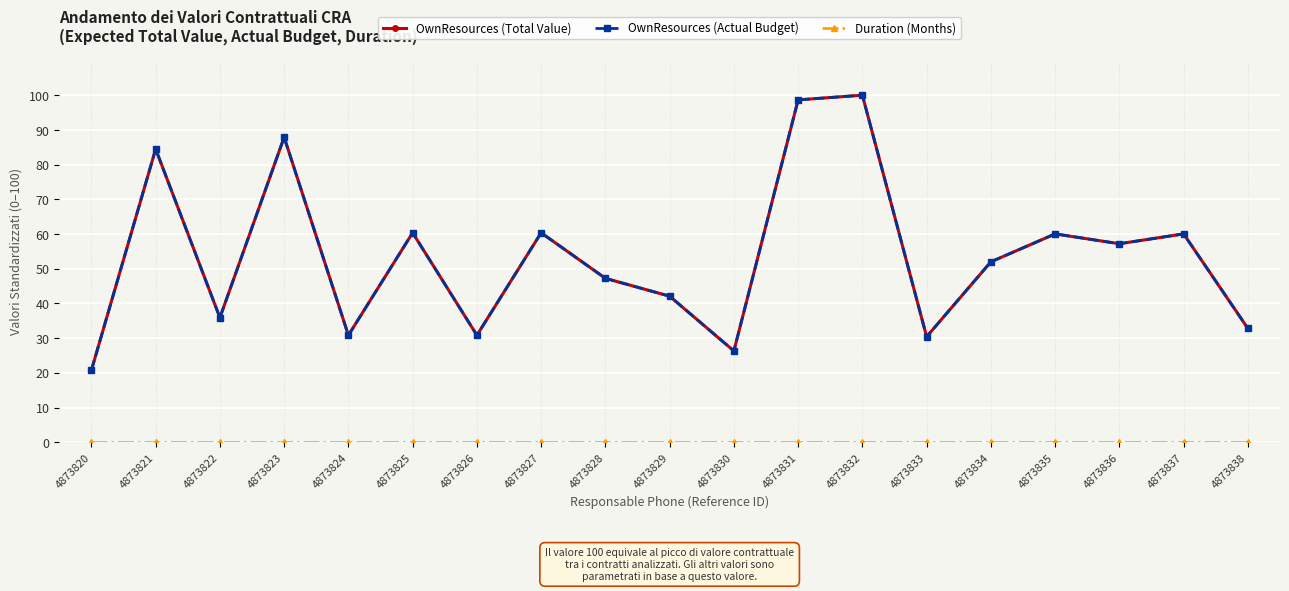

Between 4873820 and 4873835, which series saw the biggest shift?

OwnResources (Total Value)